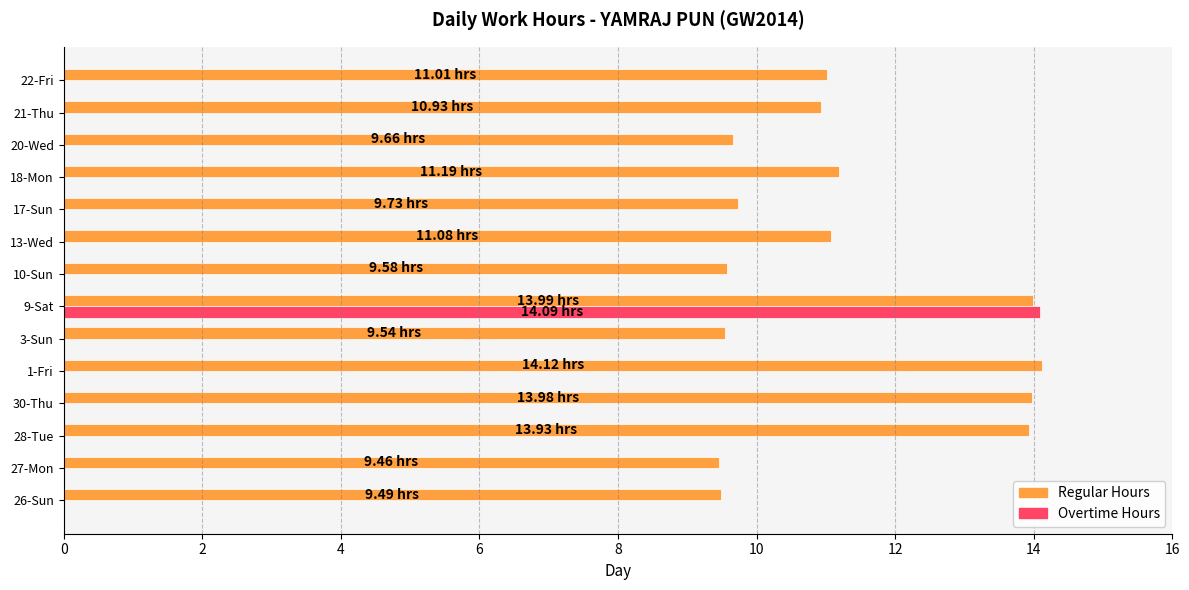

What is the sum of all Regular Hours values?

157.7